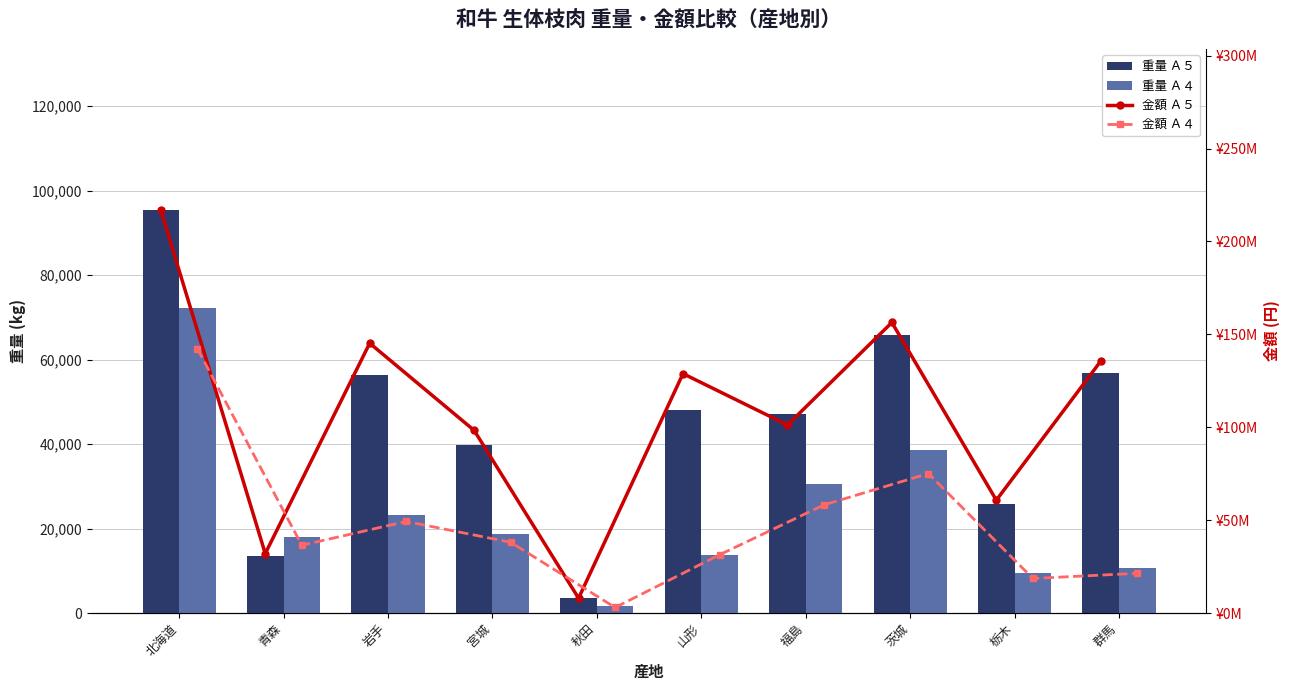

What are all the series names shown in the legend?

重量 Ａ５, 重量 Ａ４, 金額 Ａ５, 金額 Ａ４